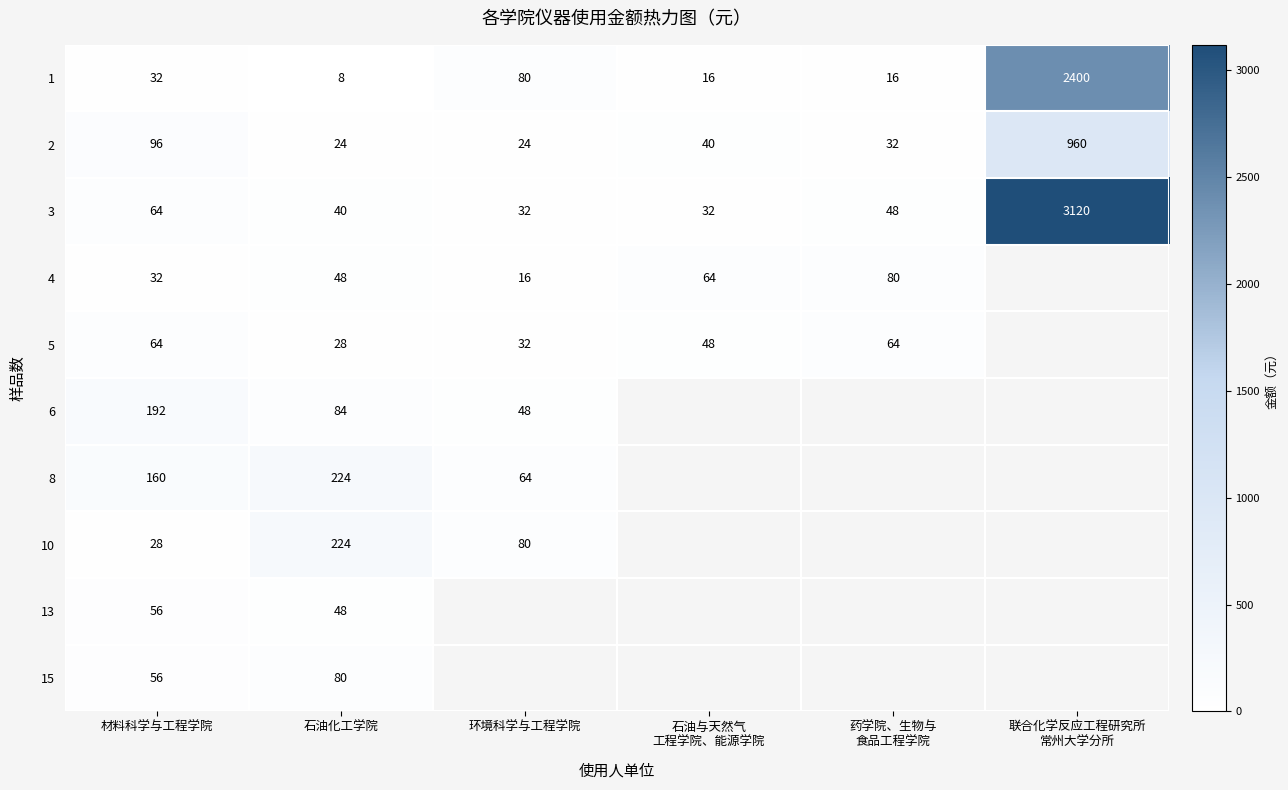

What is the total value across all series at 石油化工学院?

808